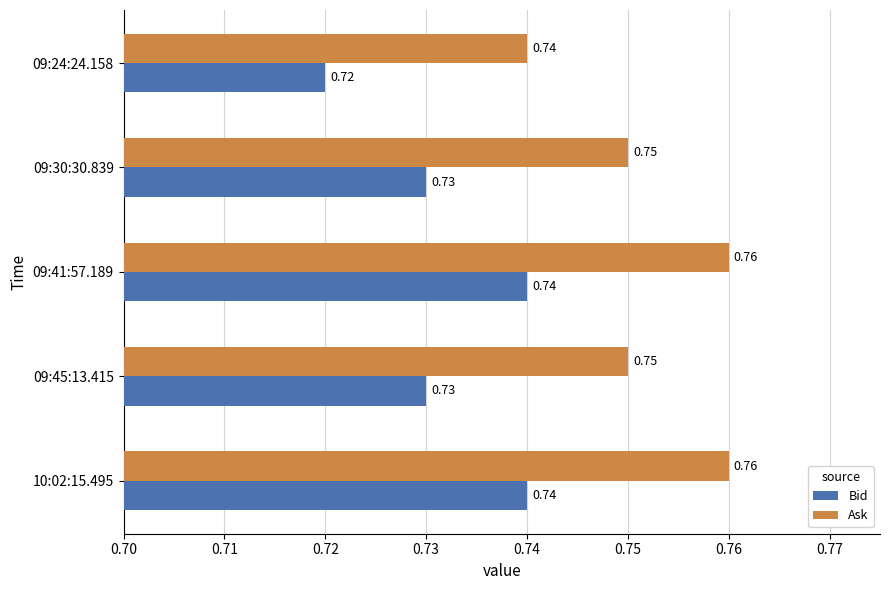

List the series in order of their overall mean, lowest first.

Bid, Ask